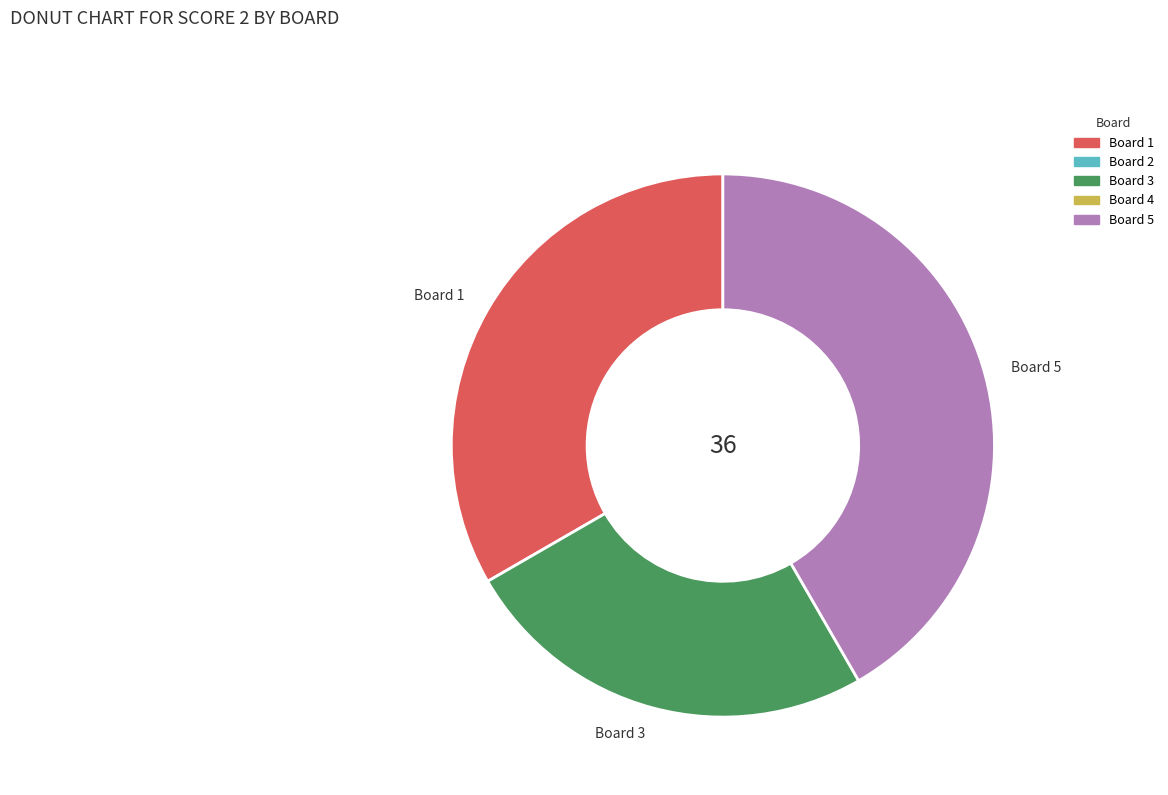

True or false: Board 1 accounts for 33% of the total.

True